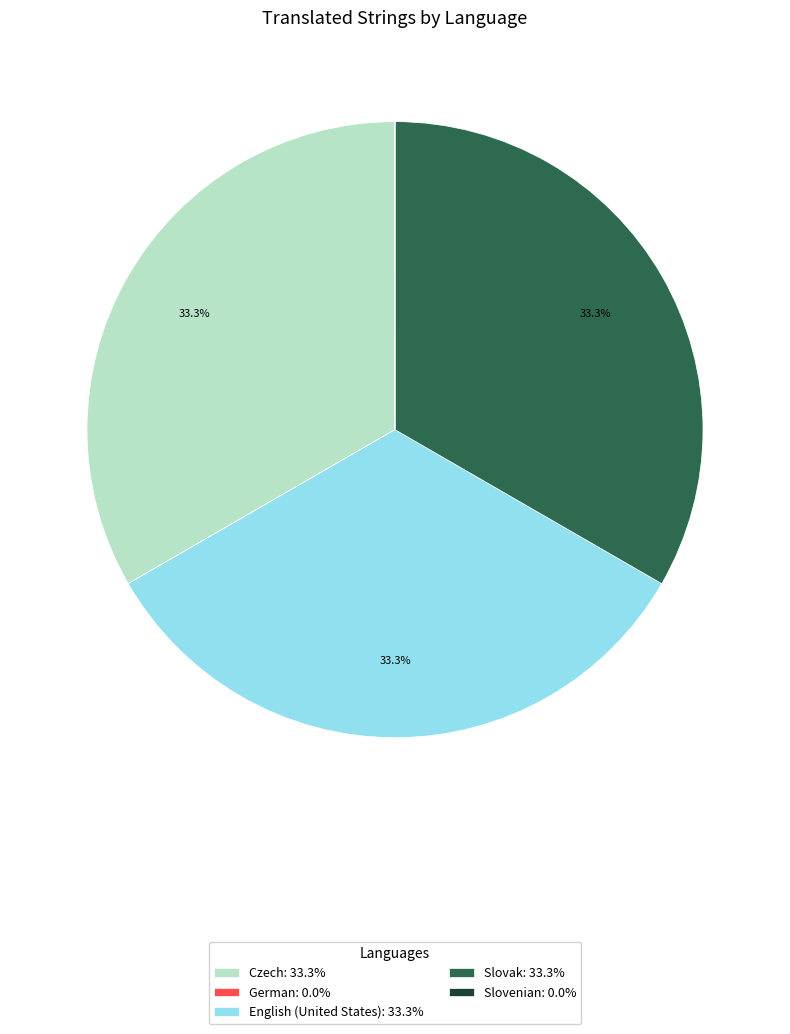

Combined, do Czech: 33.3% and Slovak: 33.3% account for over 50%?

Yes